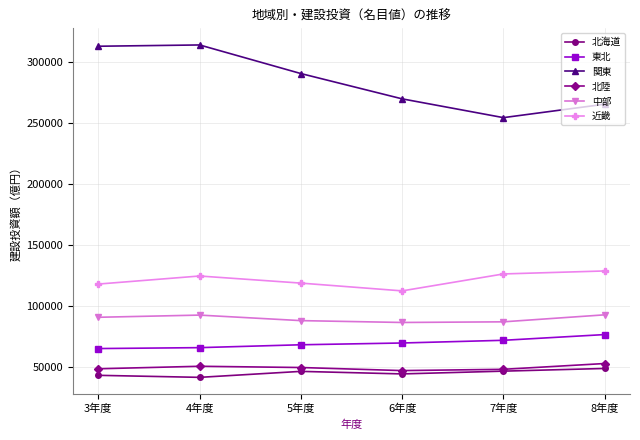

Which series changed the most between 3年度 and 6年度?

関東